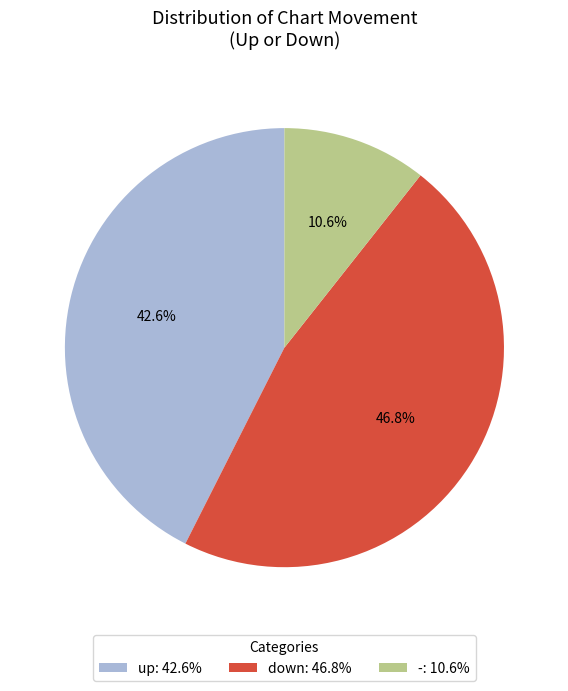

Is down the majority of the pie?

No